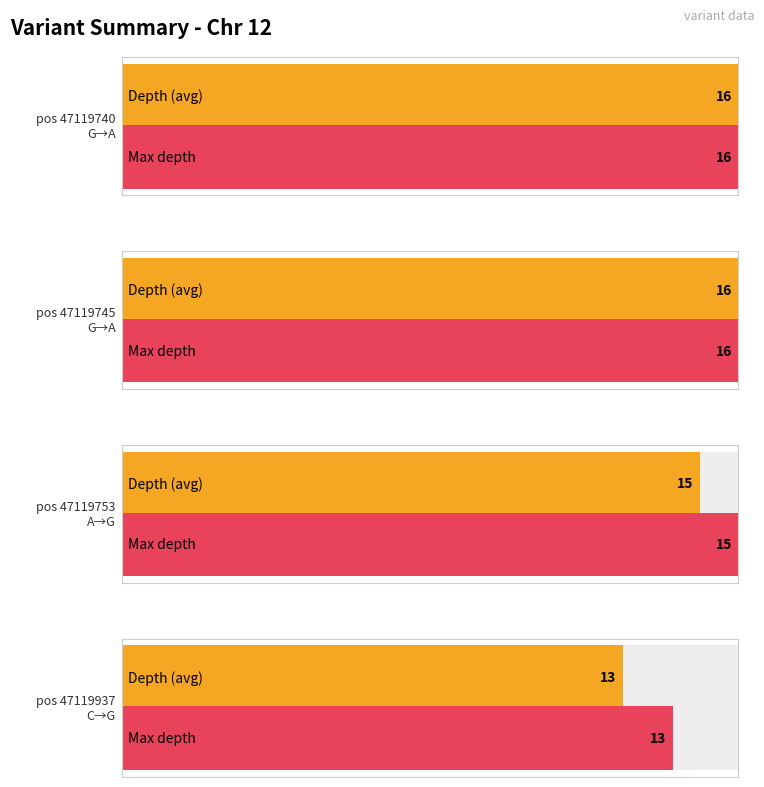

What is the greatest value displayed?

16